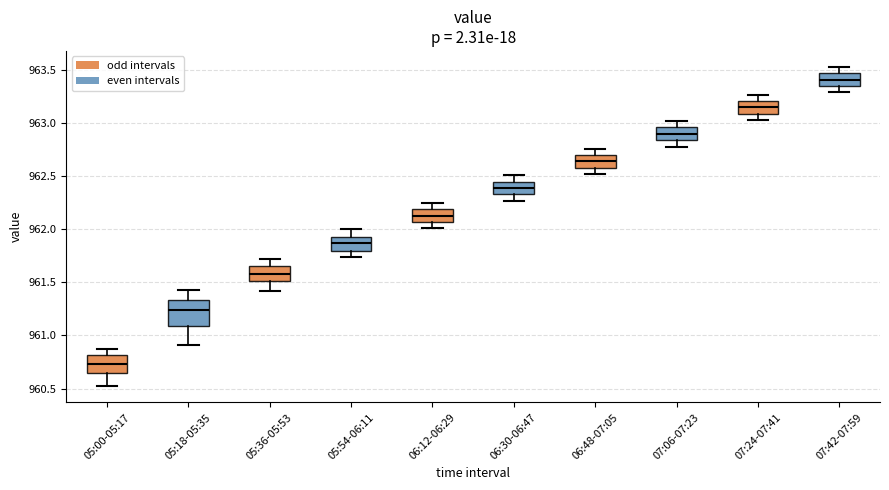

Which box has the highest median line?

07:42-07:59